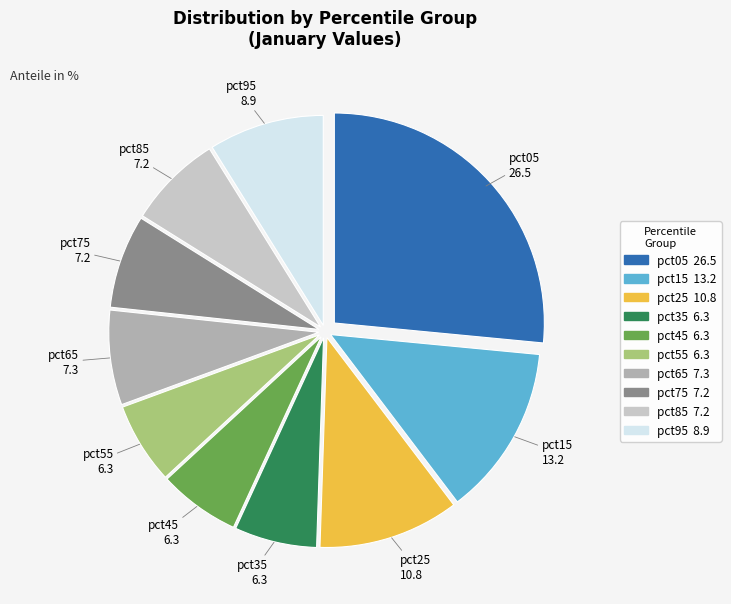

Which slice is the largest?

pct05